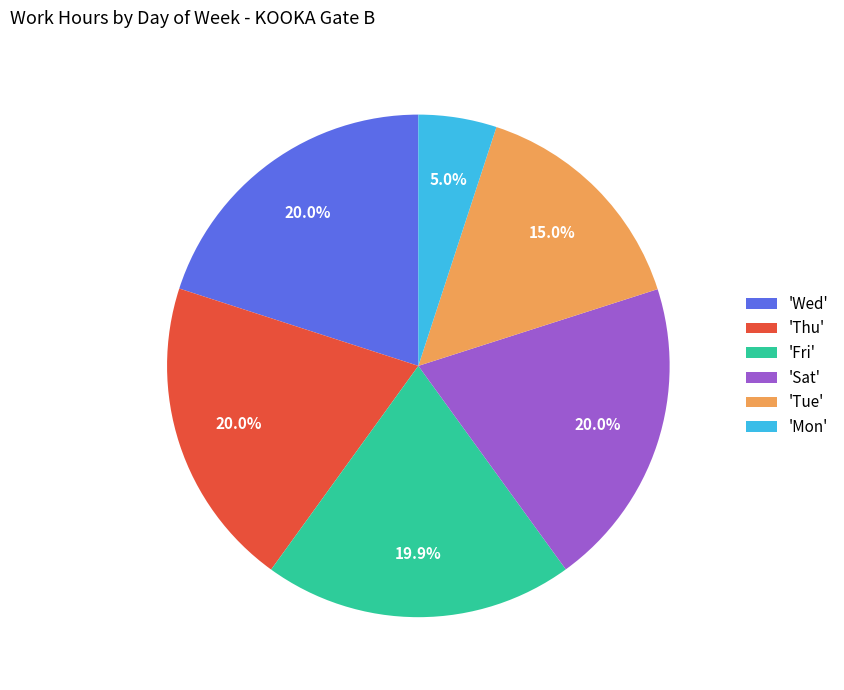

Is 'Wed' the majority of the pie?

No